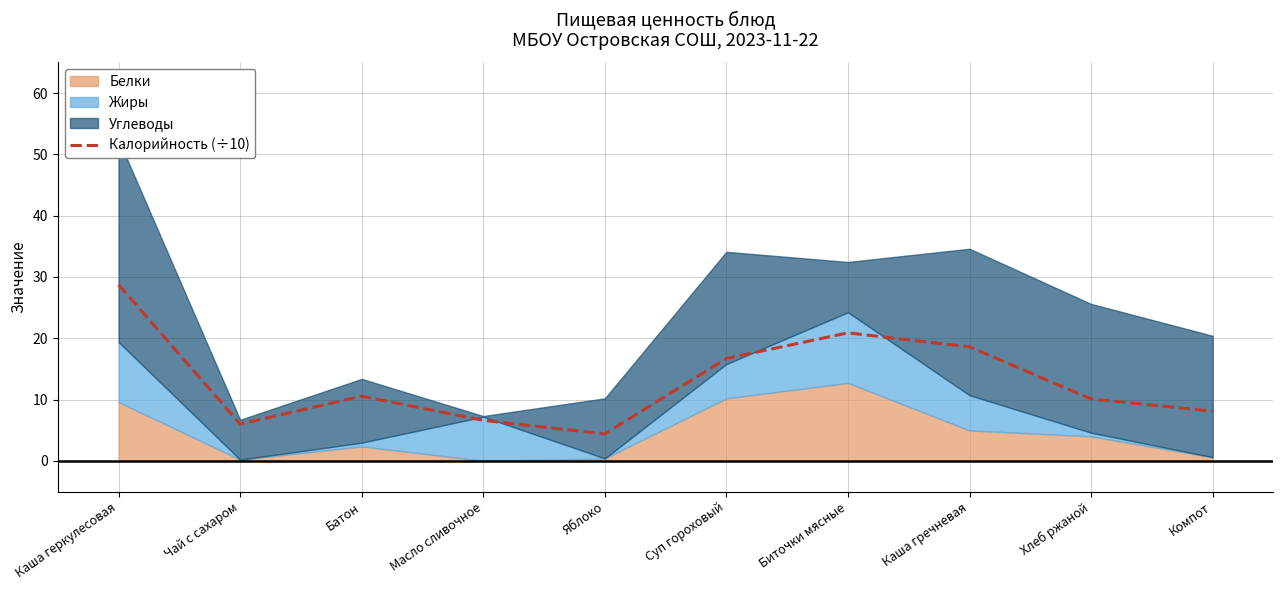

Where is the data nearest to the value 16?

Суп гороховый